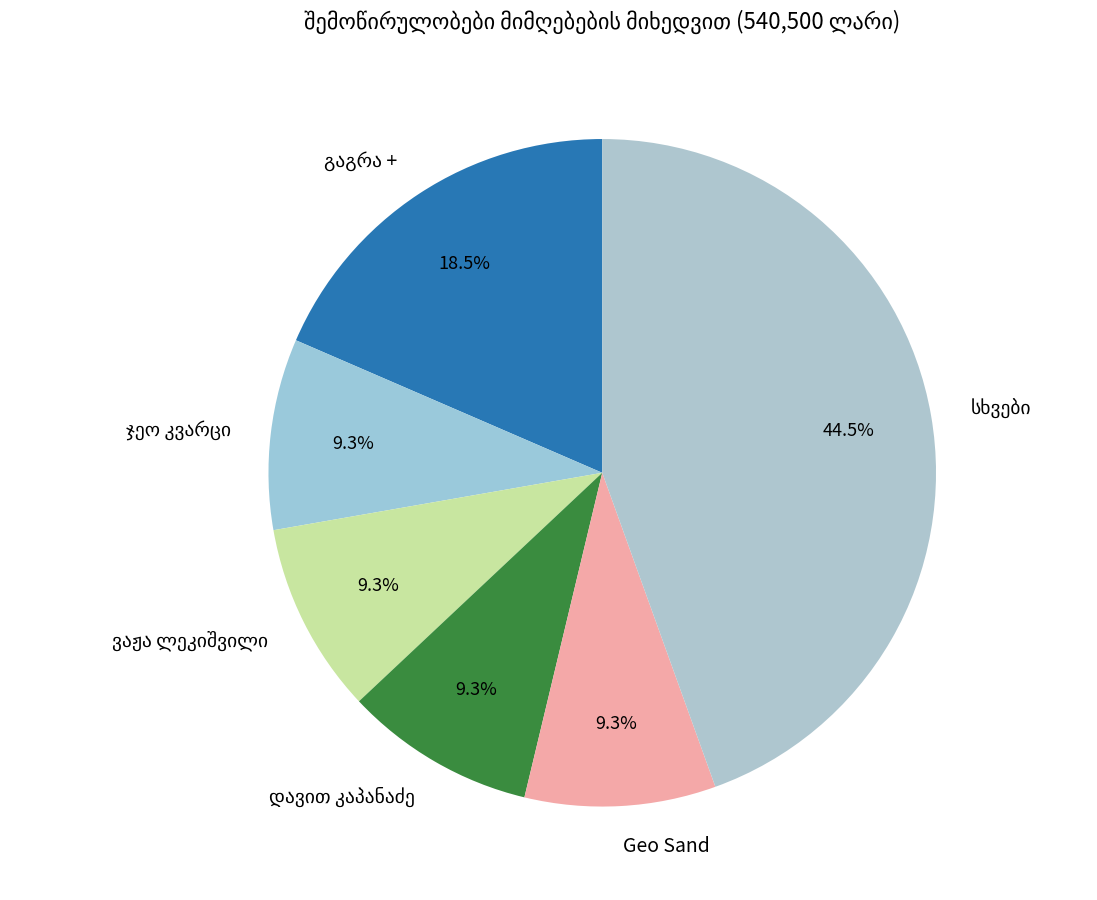

Is there a majority slice in this chart?

No